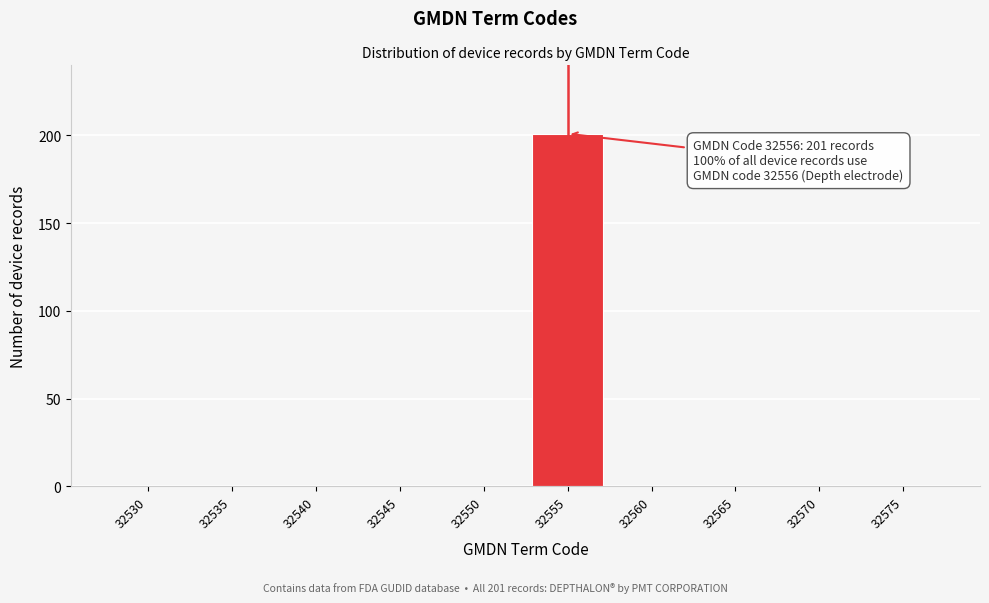

Reading left to right, extract all data points from this chart.

32530=0	32535=0	32540=0	32545=0	32550=0	32555=201	32560=0	32565=0	32570=0	32575=0